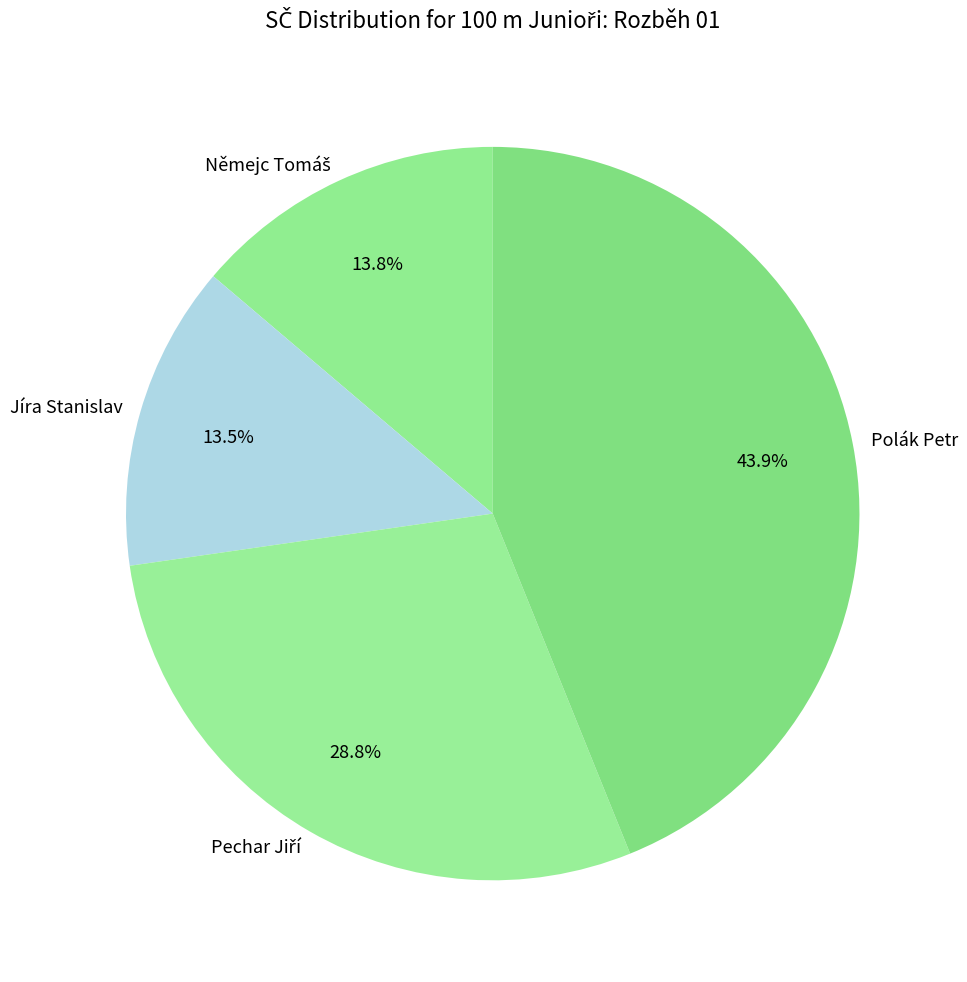

Which has a higher value, Polák Petr or Jíra Stanislav?

Polák Petr